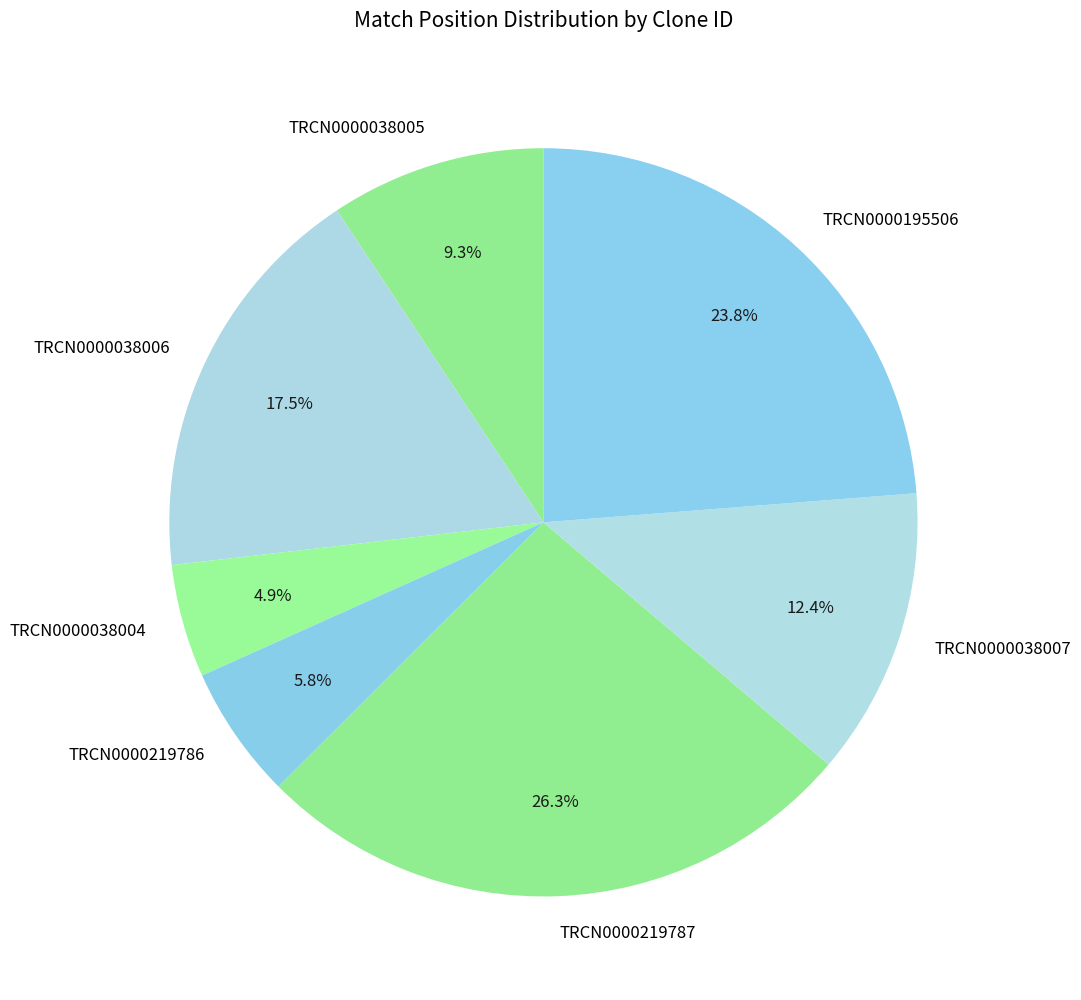

To the nearest percent, what is the difference between the largest and smallest slice percentages?

21%